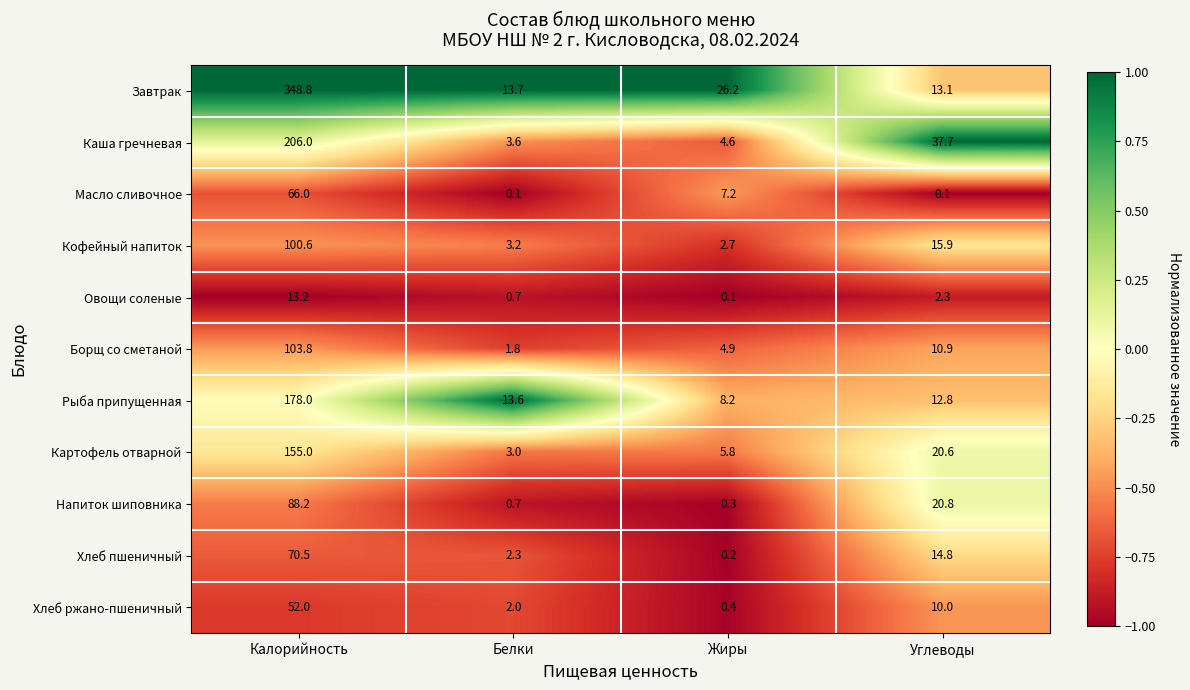

Which series changed the most between Белки and Жиры?

Завтрак